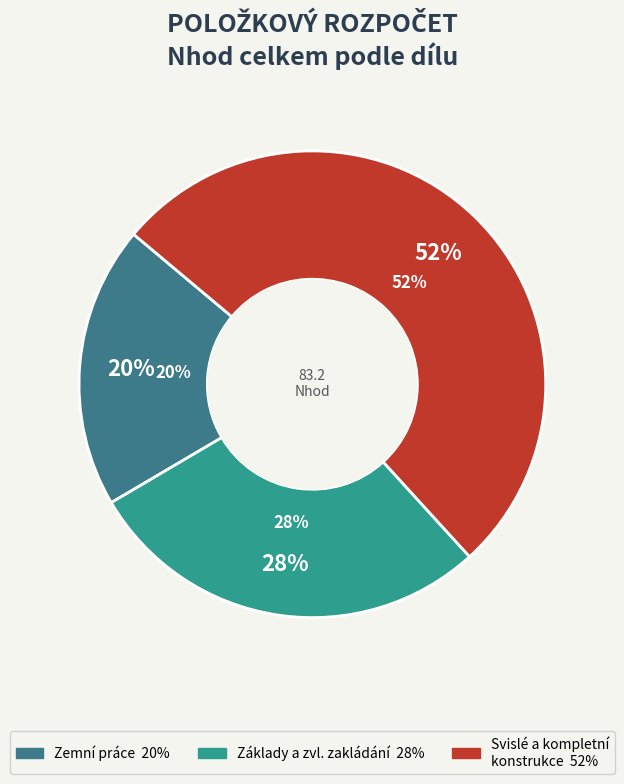

Do 1 and 2 together represent more than half of the pie?

Yes